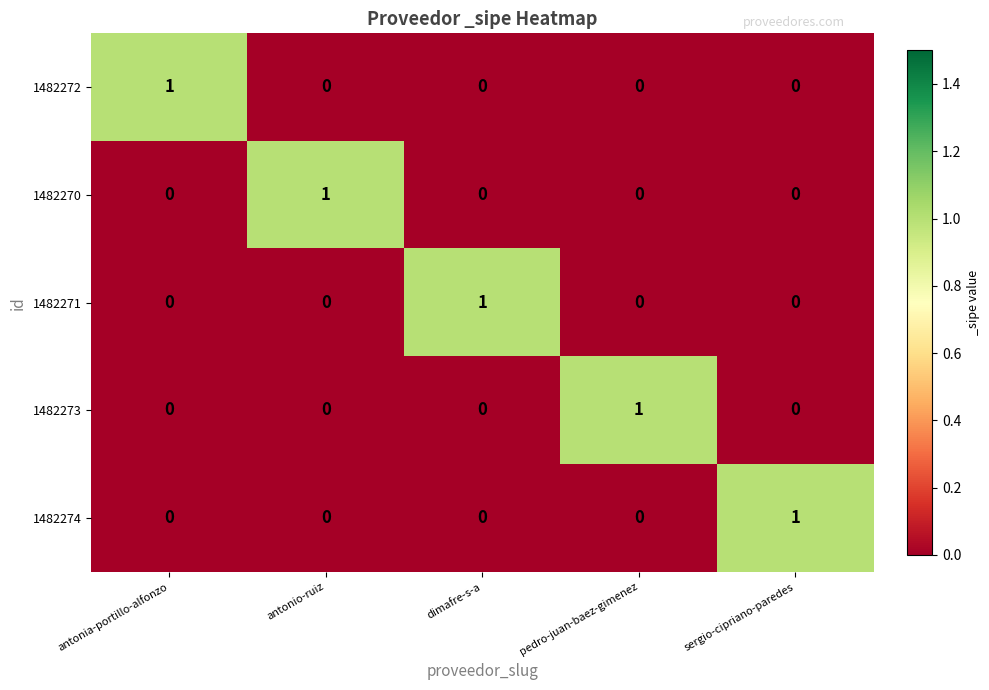

How many 1482270 values are between 0 and 1?

5